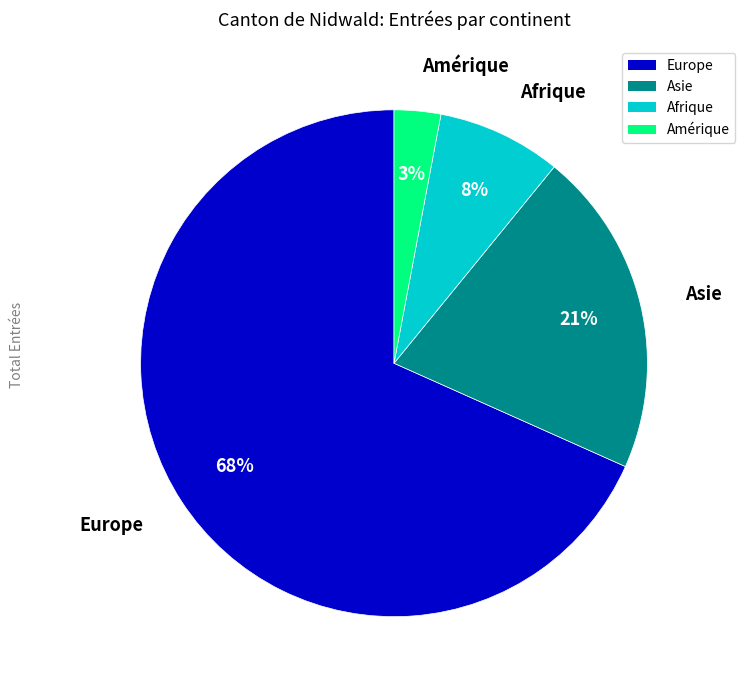

Count the number of slices in the pie.

4